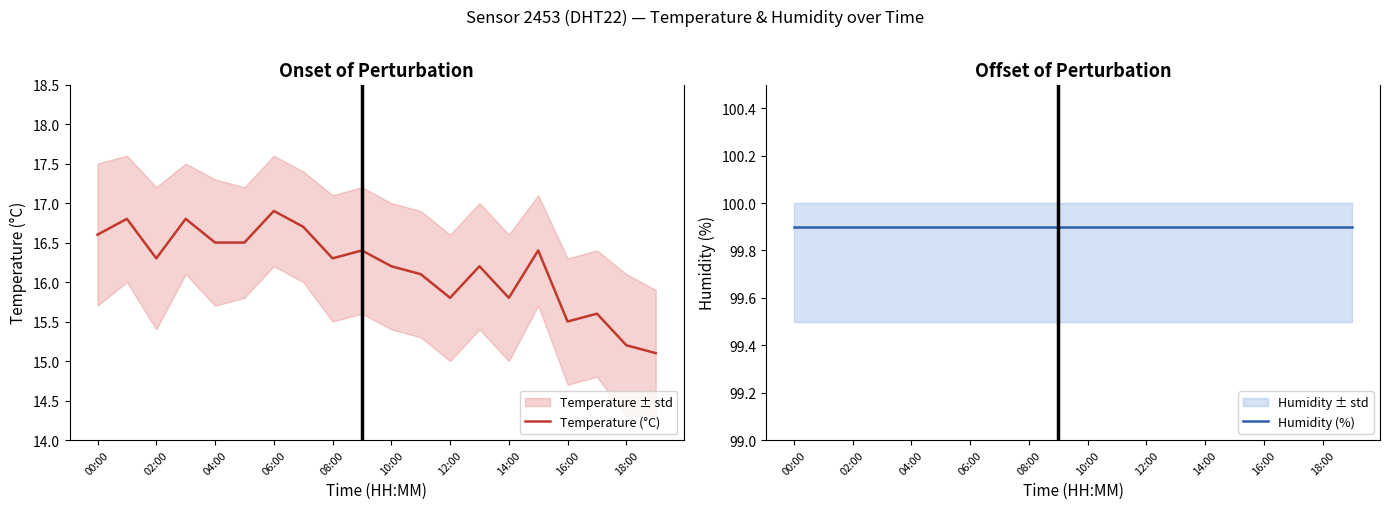

What is the maximum value for Humidity (%)?

99.9